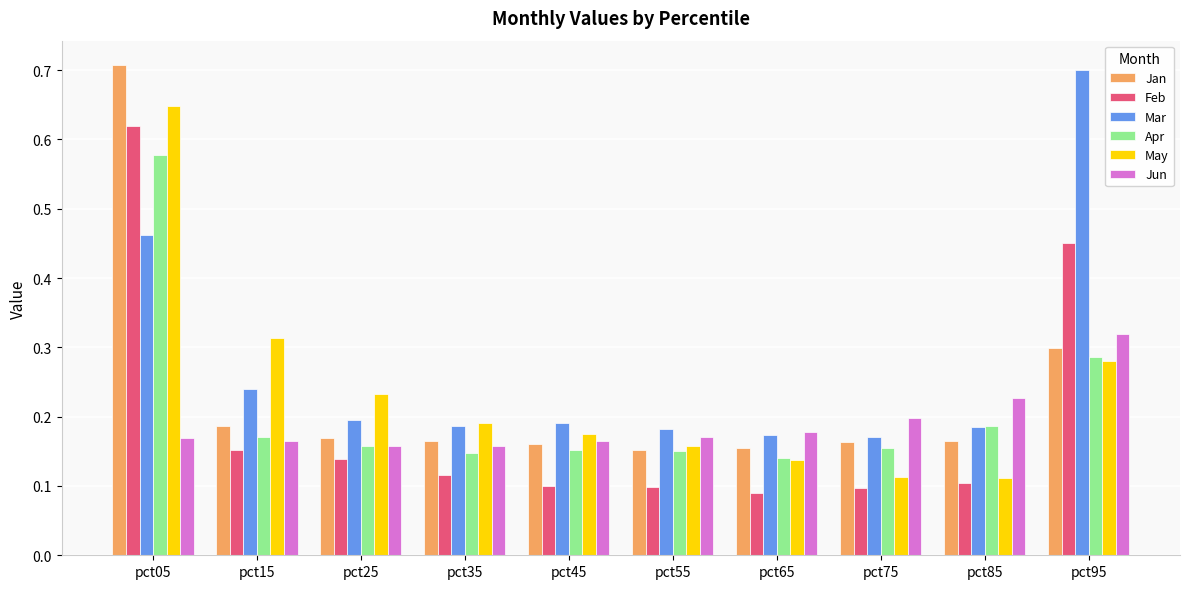

The value of Jun at pct85 is 0.2. True or false?

True